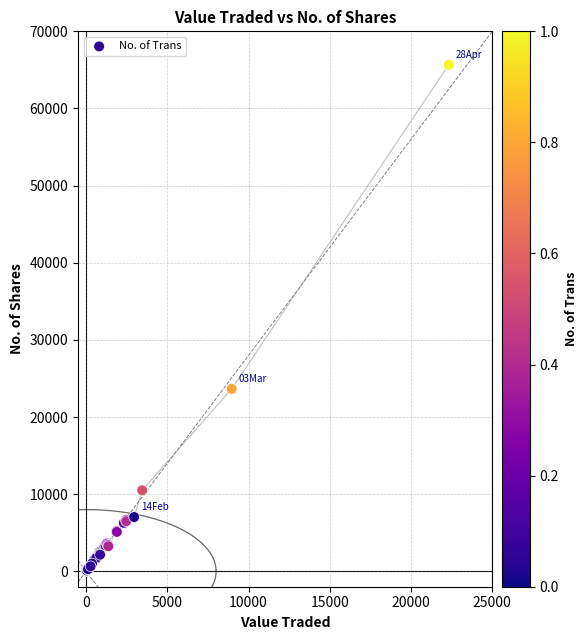

What Y value in the scatter plot is closest to 32849?

23644